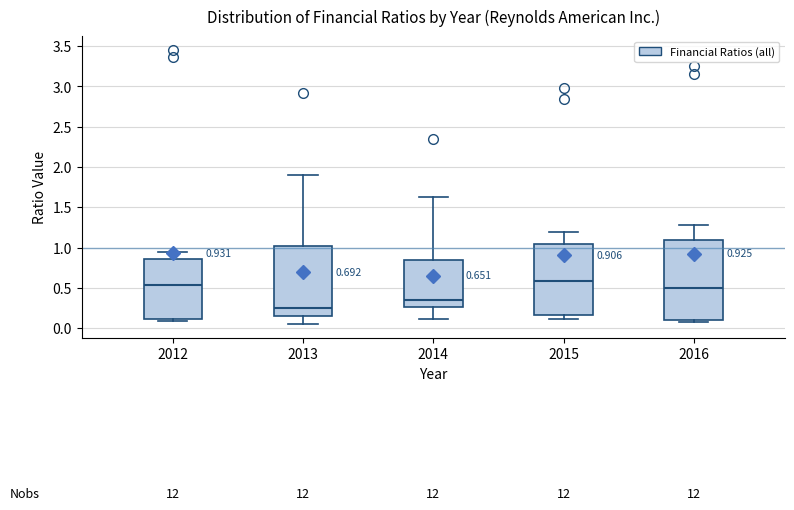

Which box's median line is the highest?

2015